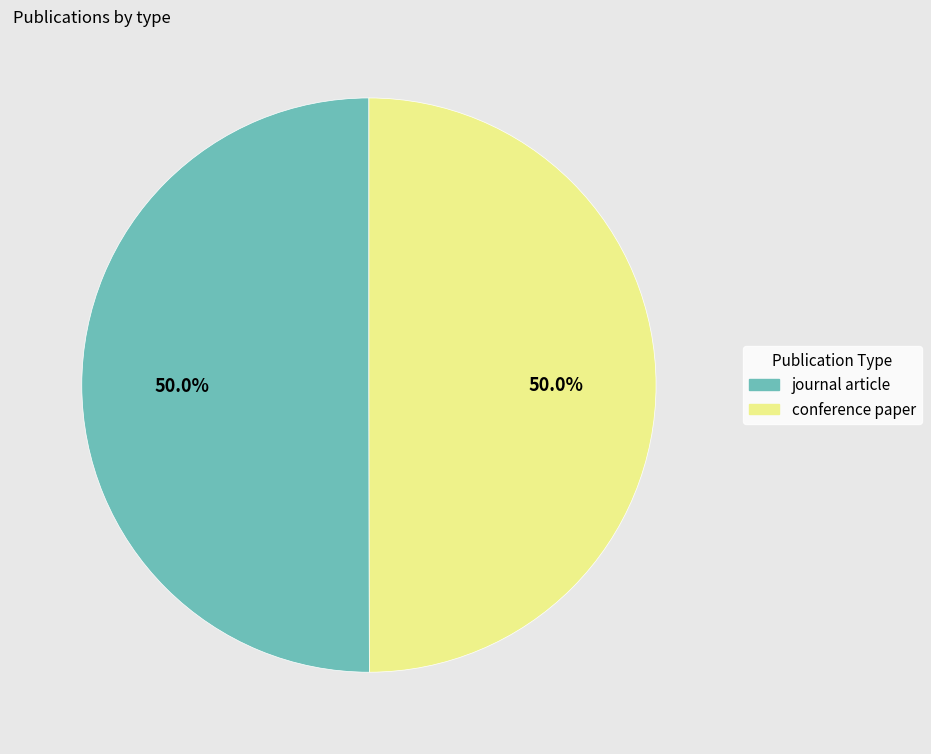

To the nearest percent, what percentage of the pie is conference paper?

50%